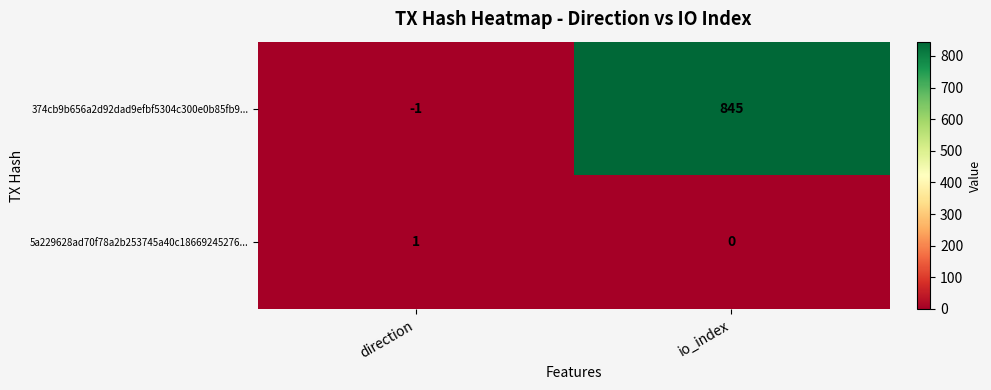

At which label is 374cb9b656a2d92dad9efbf5304c300e0b85fb9... closest to 422?

direction